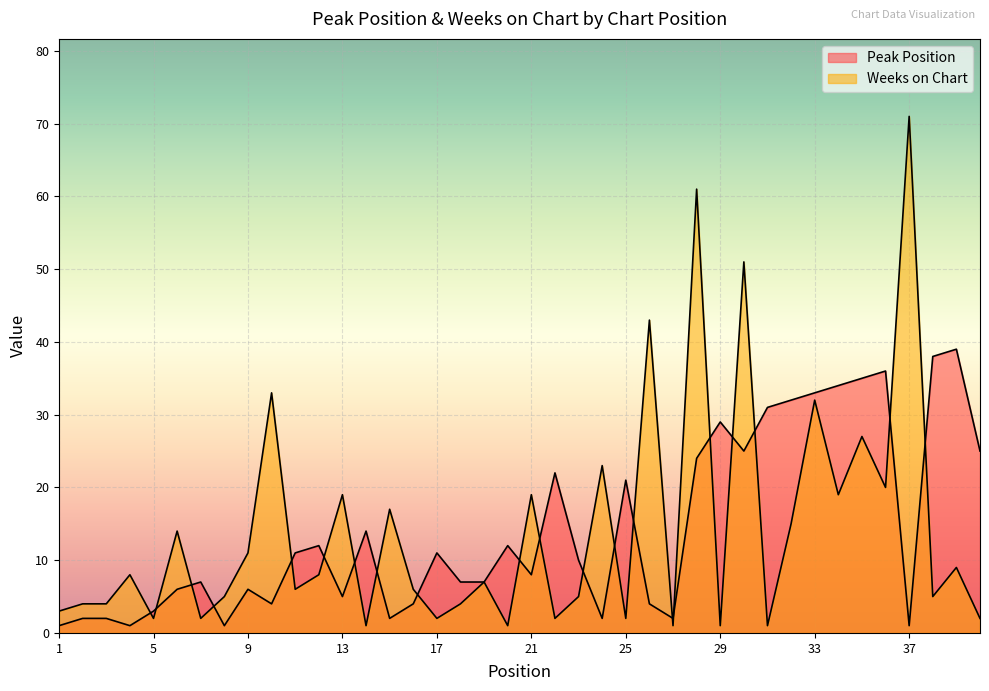

Between which two adjacent categories do Weeks on Chart and Peak Position first intersect?

4 and 5